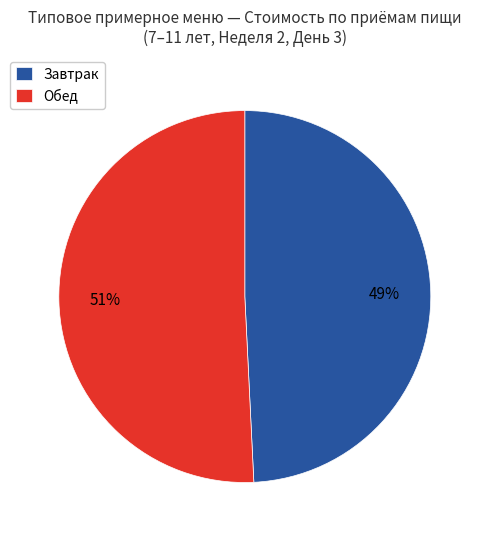

To the nearest percent, what portion does Завтрак represent?

49%